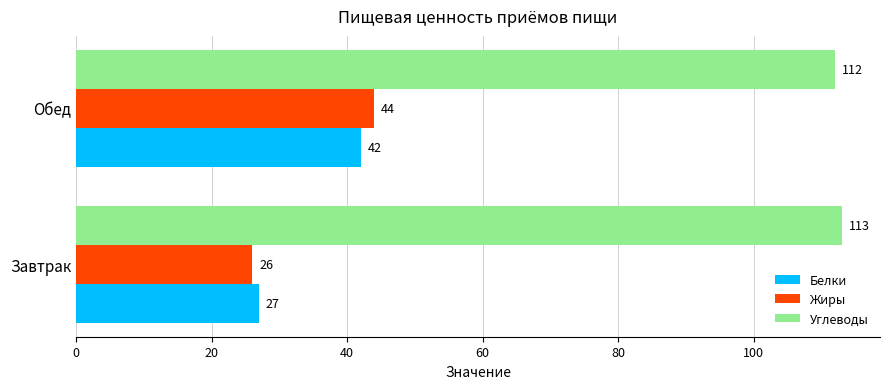

Which series has the largest range (max minus min)?

Жиры